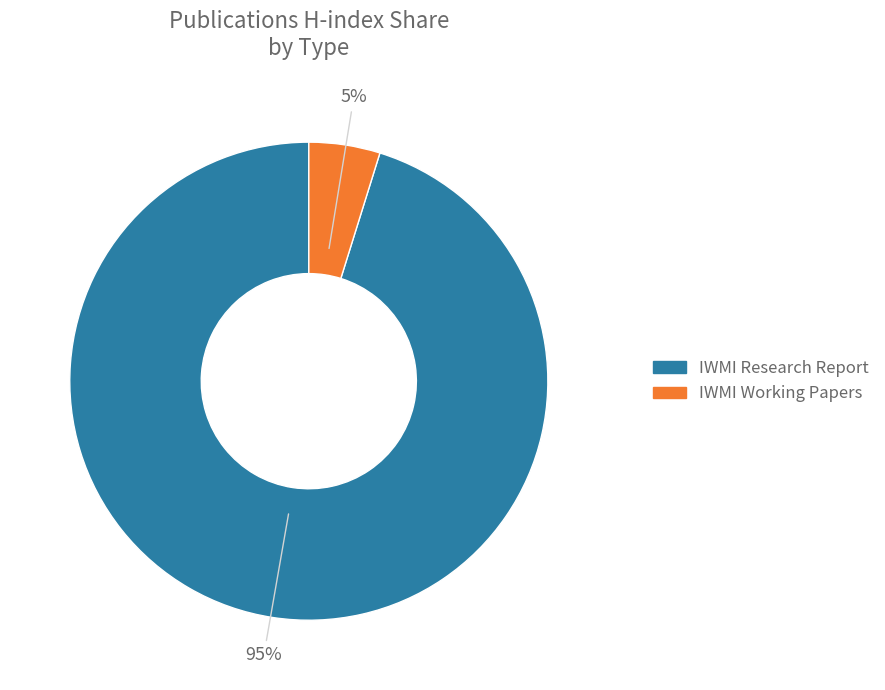

Which has a higher value, IWMI Research Report or IWMI Working Papers?

IWMI Research Report